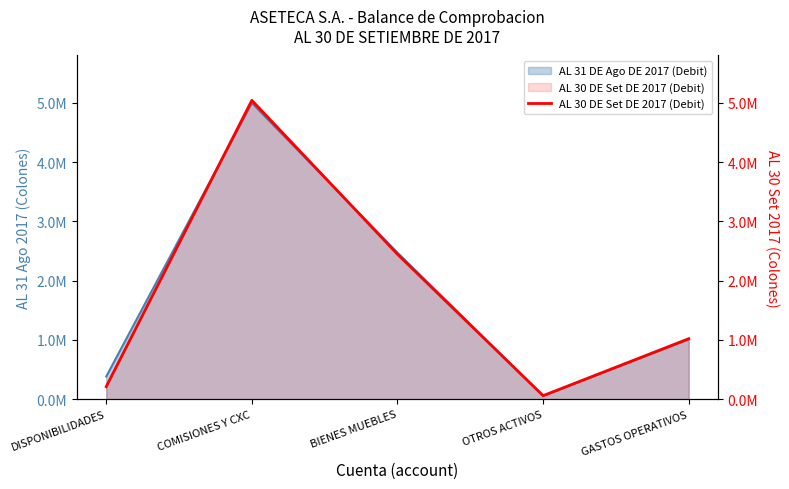

Reading left to right, transcribe all the data shown in this chart.

DISPONIBILIDADES=212010.5	COMISIONES Y CXC=5043488.1	BIENES MUEBLES=2445926.4	OTROS ACTIVOS=59276.8	GASTOS OPERATIVOS=1021102.7